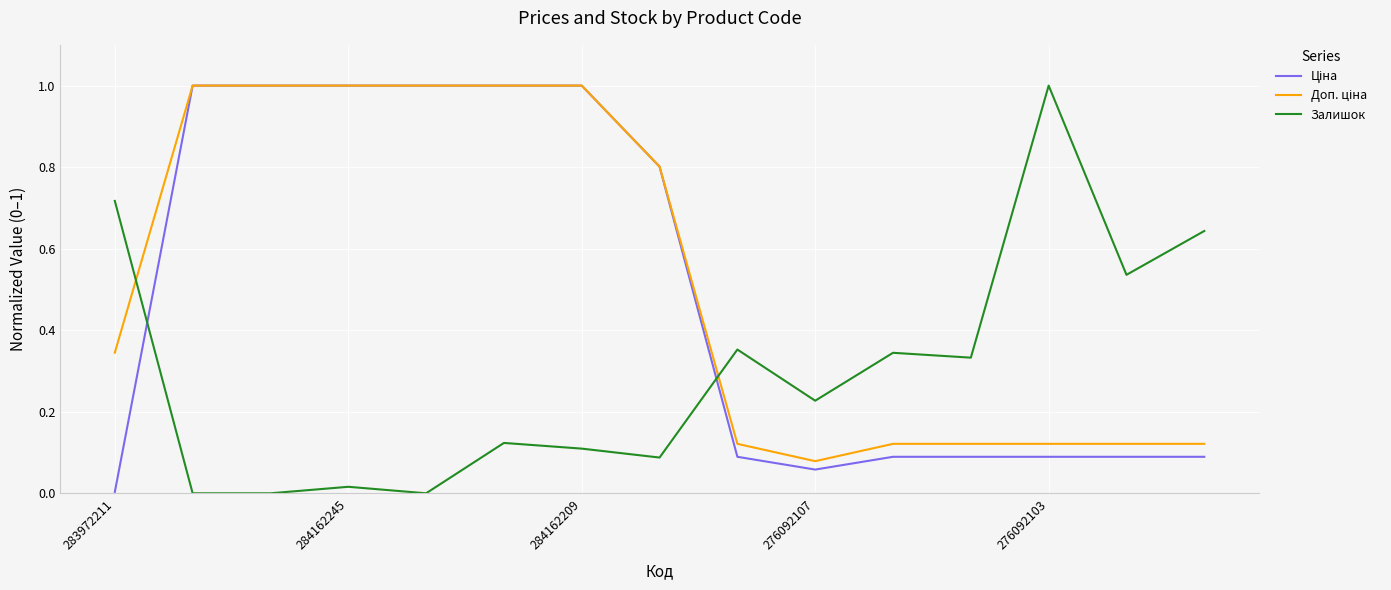

What is the greatest value displayed?

1.0